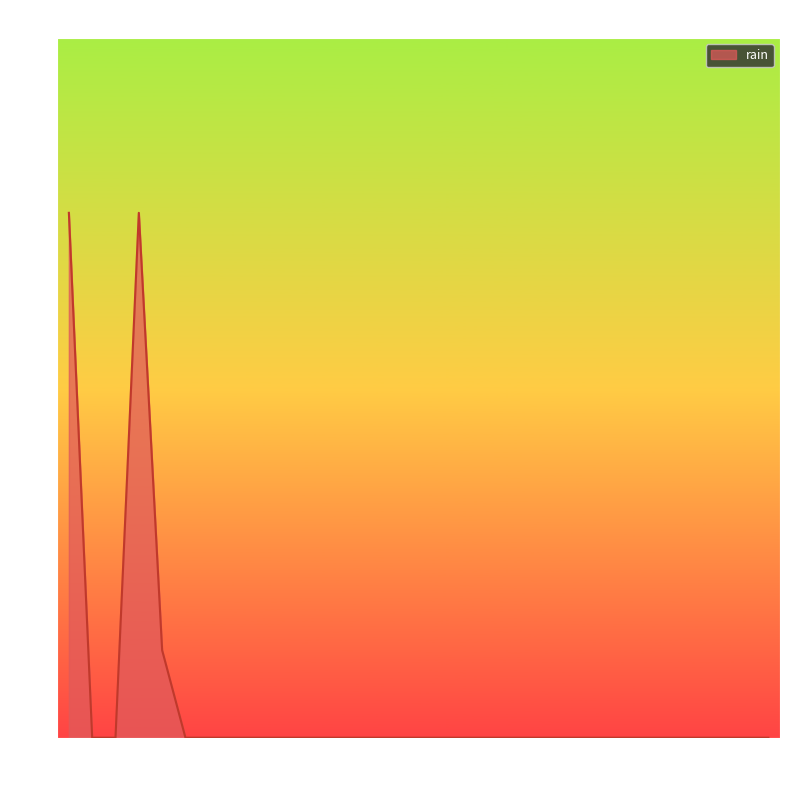

How many series are shown in this chart?

1